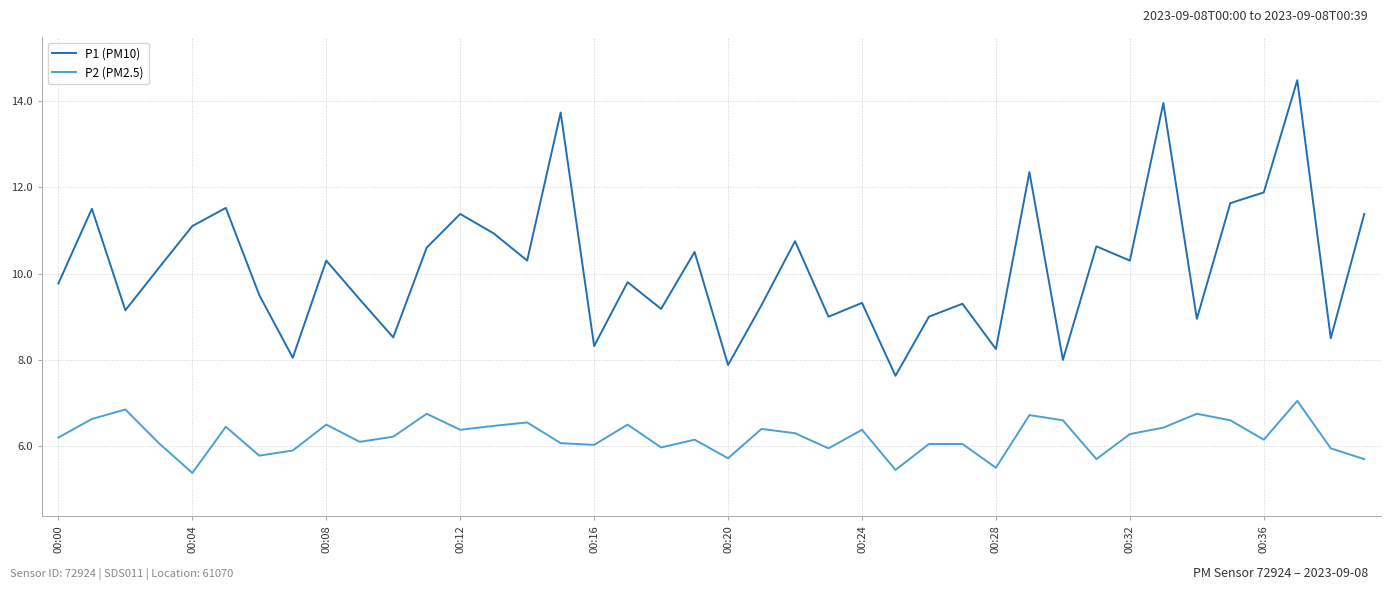

What is the maximum value for P1 (PM10)?

14.5